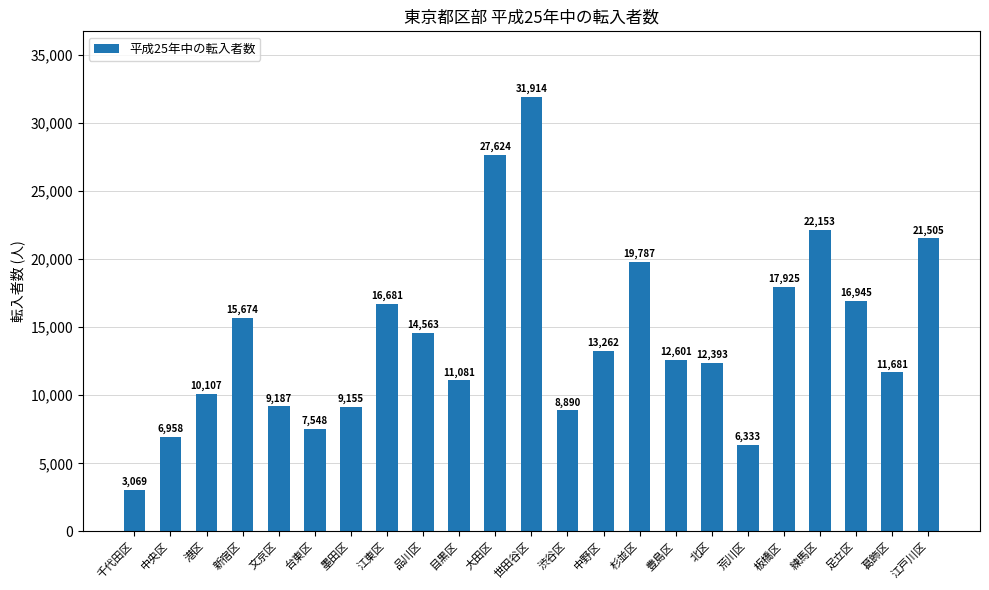

Reading left to right, what are all the values shown in this chart?

千代田区=3069	中央区=6958	港区=10107	新宿区=15674	文京区=9187	台東区=7548	墨田区=9155	江東区=16681	品川区=14563	目黒区=11081	大田区=27624	世田谷区=31914	渋谷区=8890	中野区=13262	杉並区=19787	豊島区=12601	北区=12393	荒川区=6333	板橋区=17925	練馬区=22153	足立区=16945	葛飾区=11681	江戸川区=21505